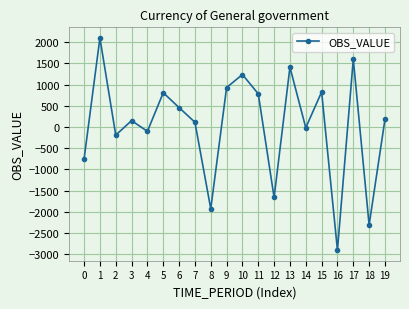

What is the difference between the values at 3 and 6?

307